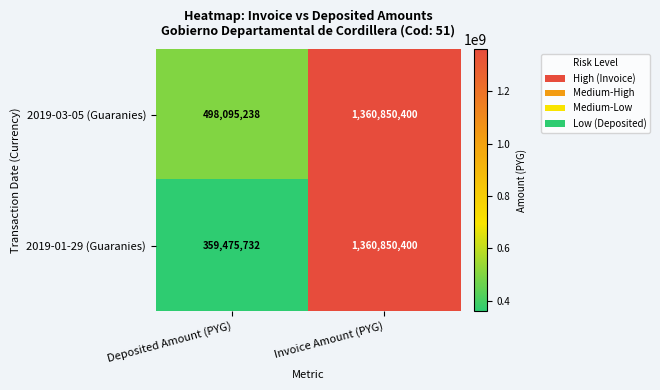

What is the difference between the 2019-01-29 (Guaranies) values at Invoice Amount (PYG) and Deposited Amount (PYG)?

1001374668